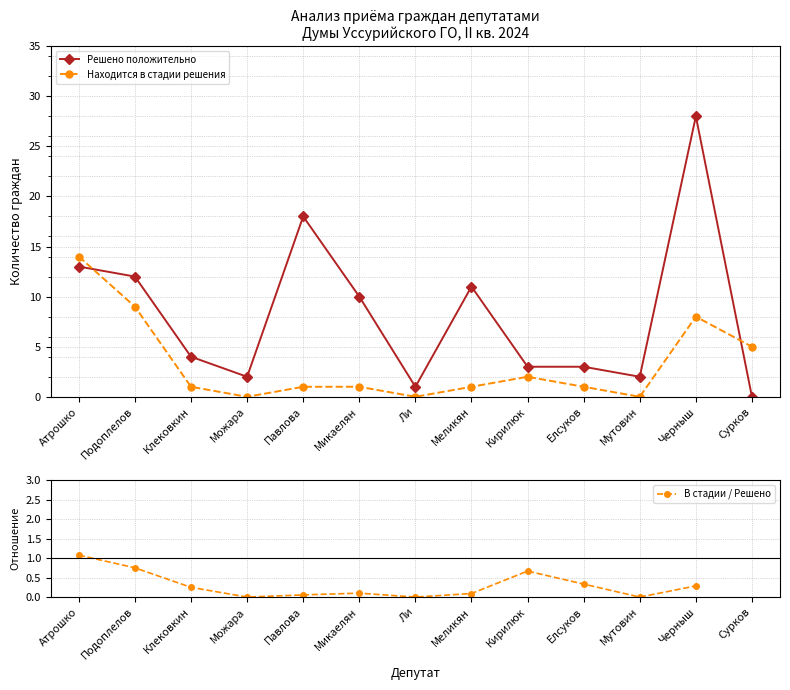

What are all the series names shown in the legend?

Решено положительно, Находится в стадии решения, В стадии / Решено